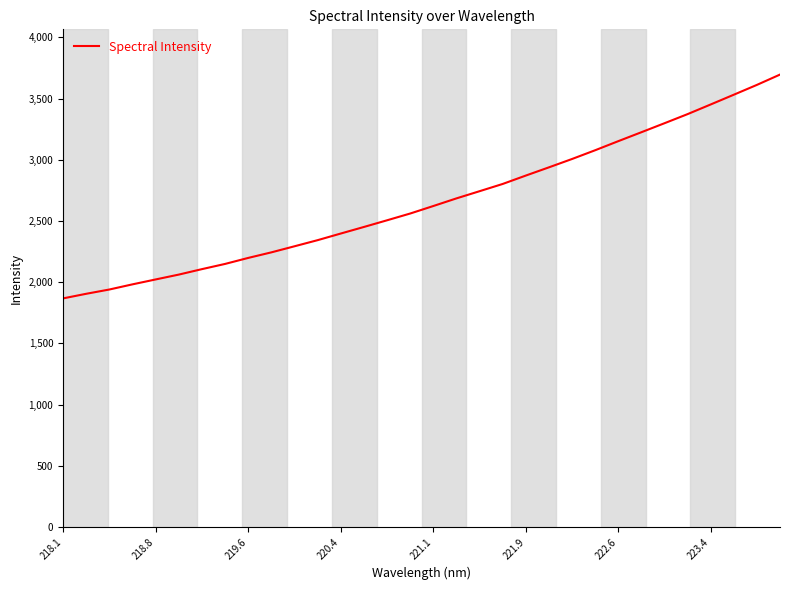

What is the maximum value shown in the chart?

3695.5